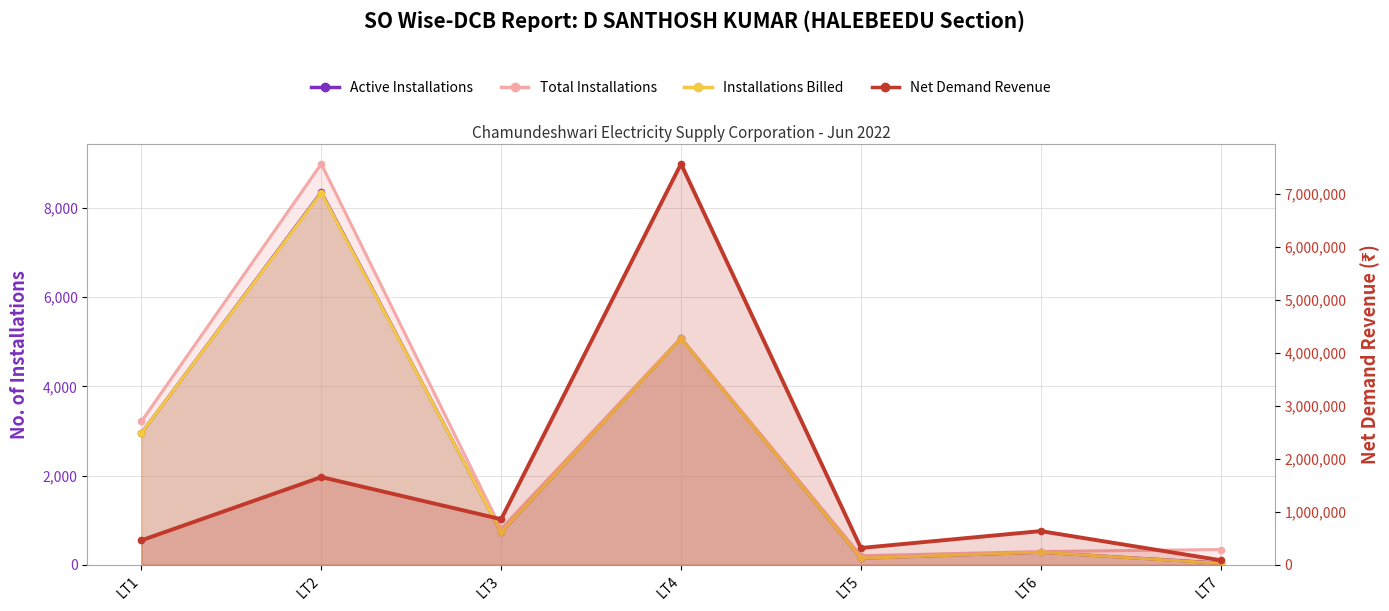

What are all the series names shown in the legend?

Active Installations, Total Installations, Installations Billed, Net Demand Revenue